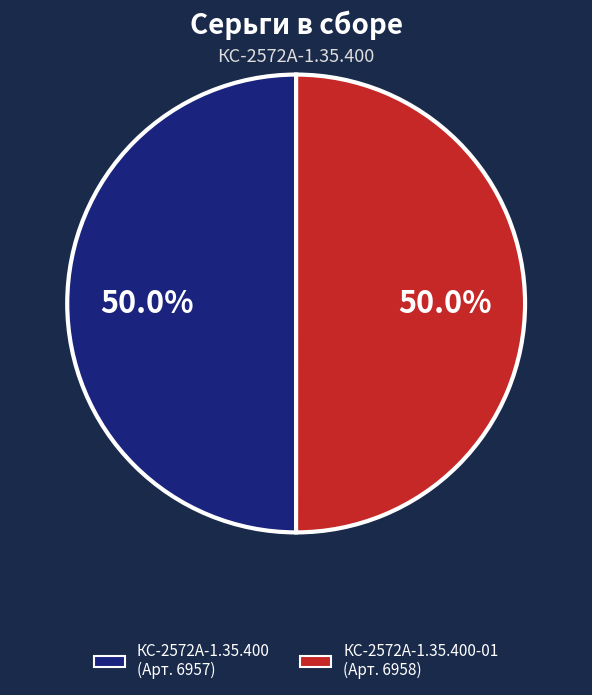

Which category has the smallest portion of the pie?

Серьга в сборе КС-2572А-1.35.400